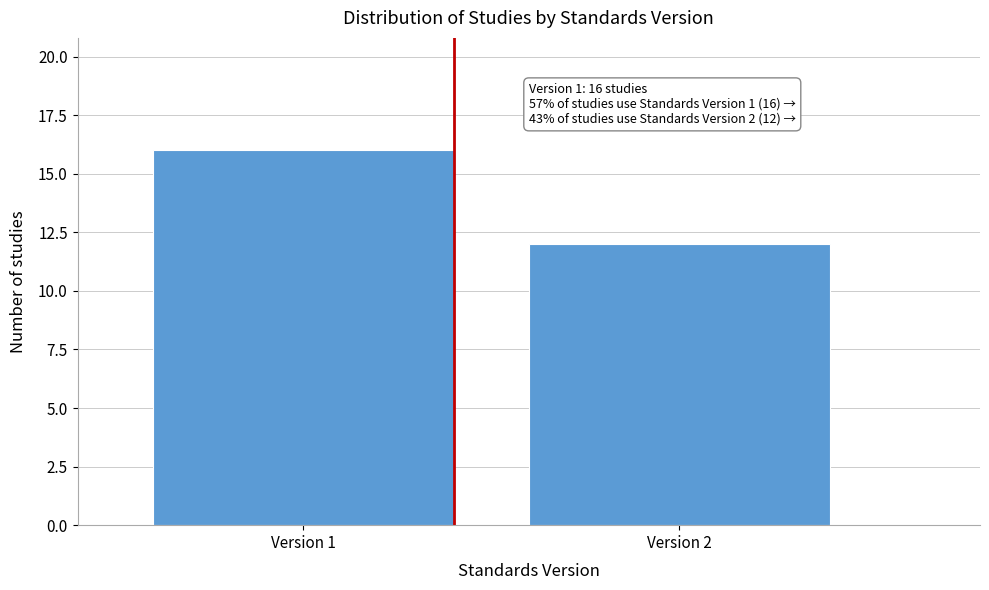

Reading right to left, extract all data points from this chart.

Version 2=12	Version 1=16